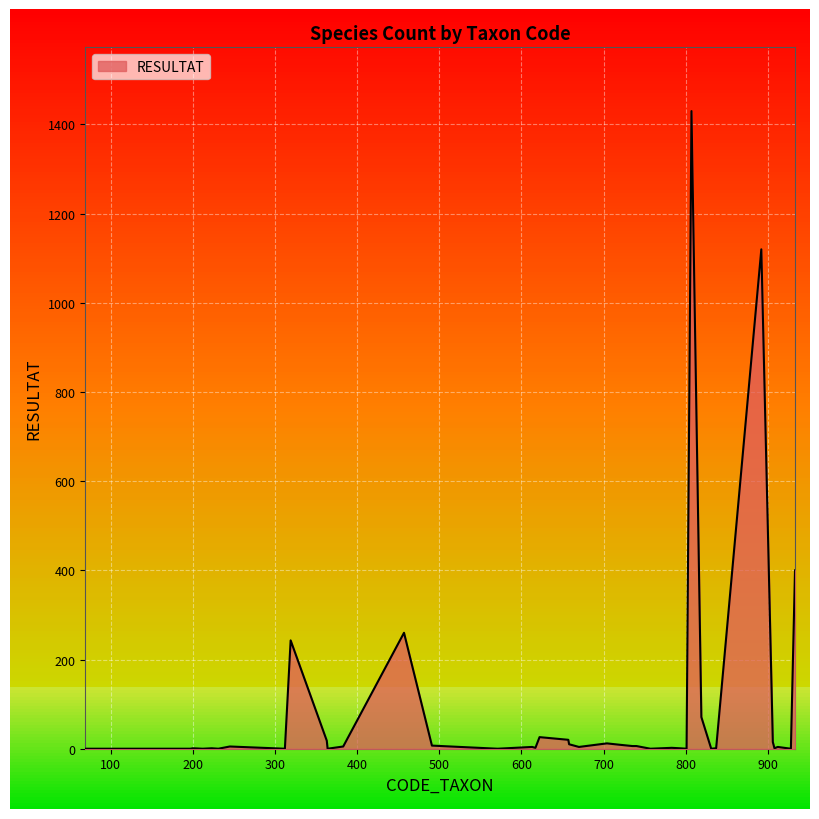

How many values are below 4?

19